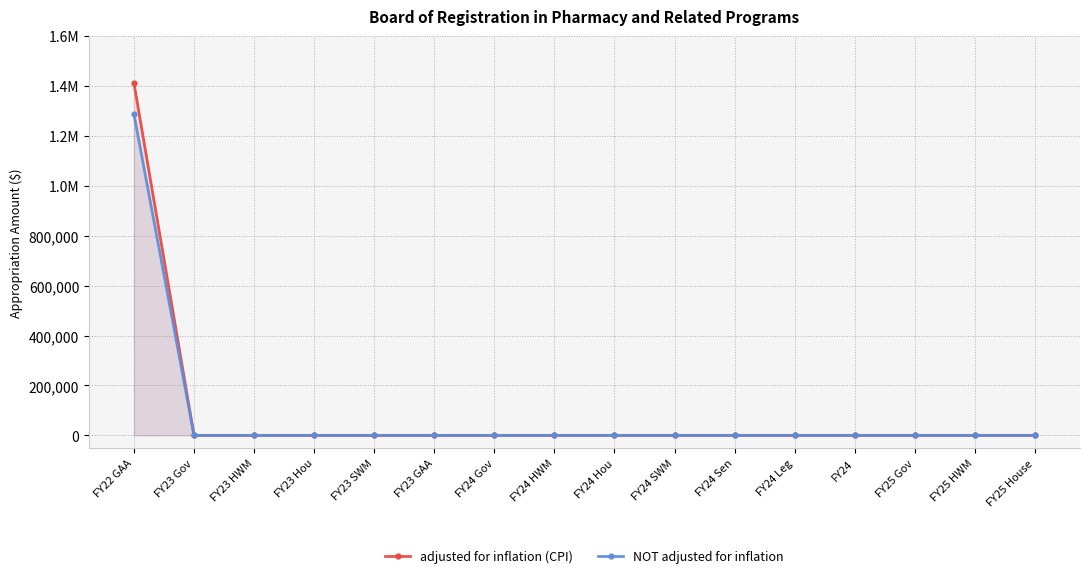

At which label does adjusted for inflation (CPI) reach its peak?

FY22 GAA